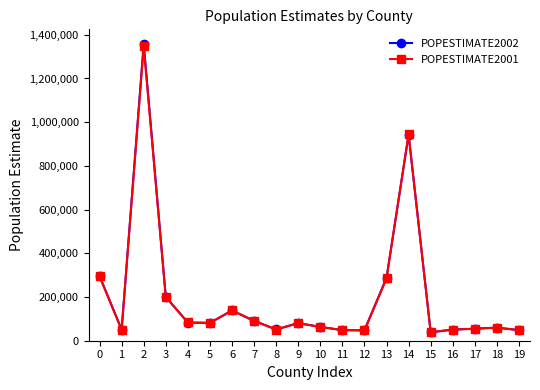

Which series has the largest range (max minus min)?

POPESTIMATE2002